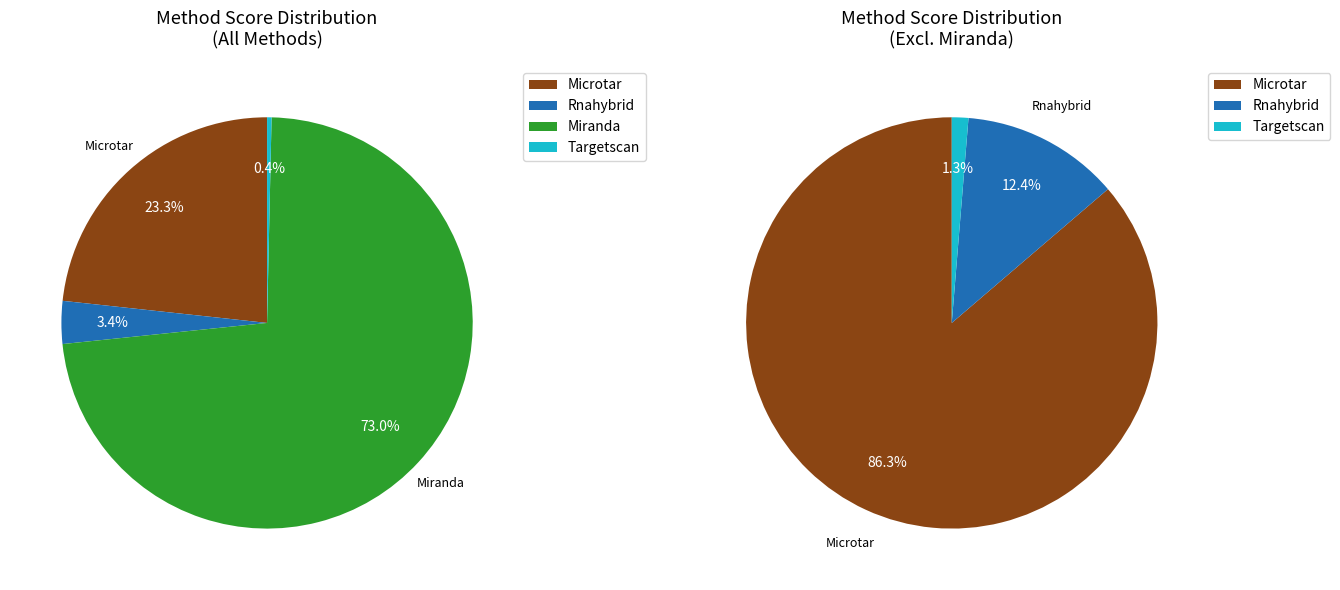

Which category has the smallest portion of the pie?

Targetscan